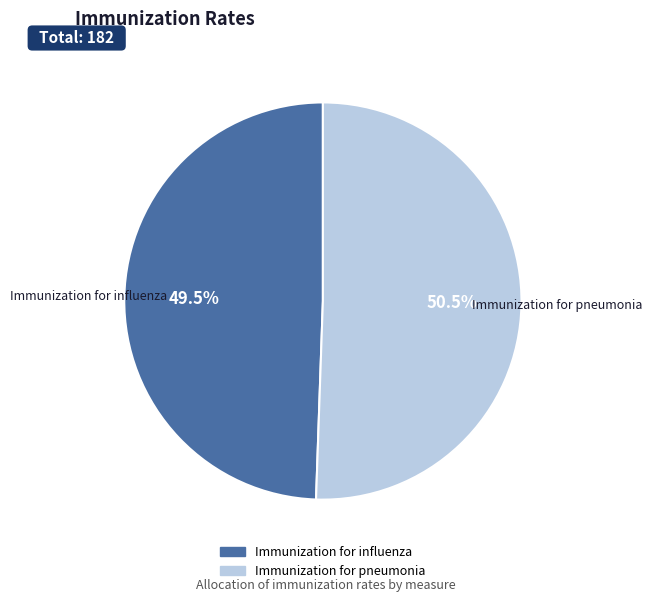

What is the smallest slice in the pie chart?

Immunization for influenza